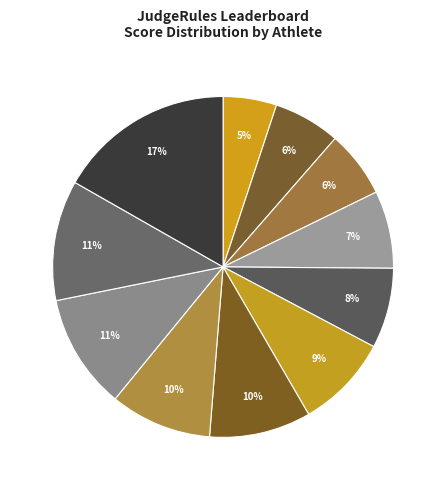

How many segments does this pie chart have?

11